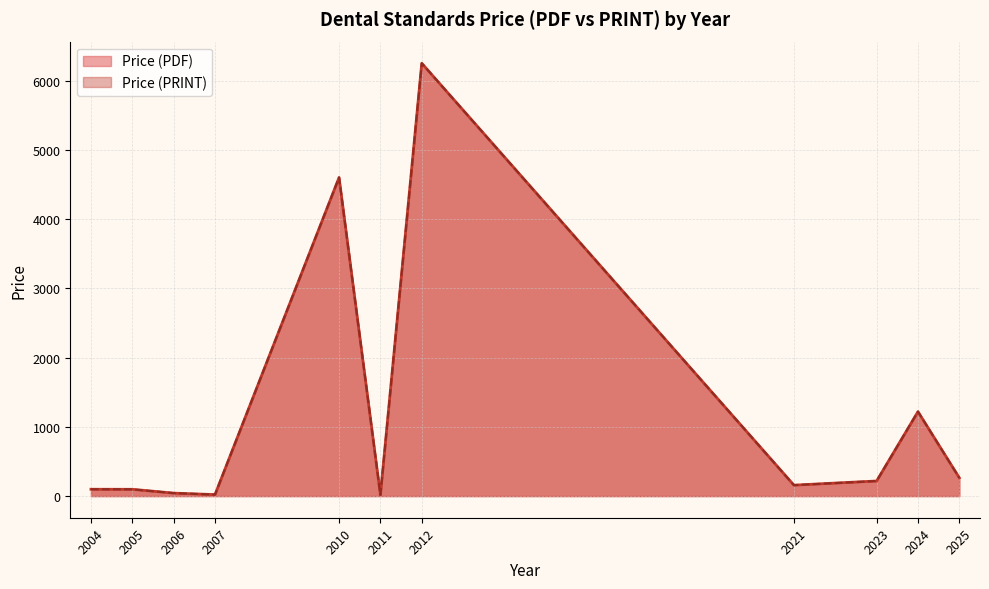

What are all the series names shown in the legend?

Price (PDF), Price (PRINT)